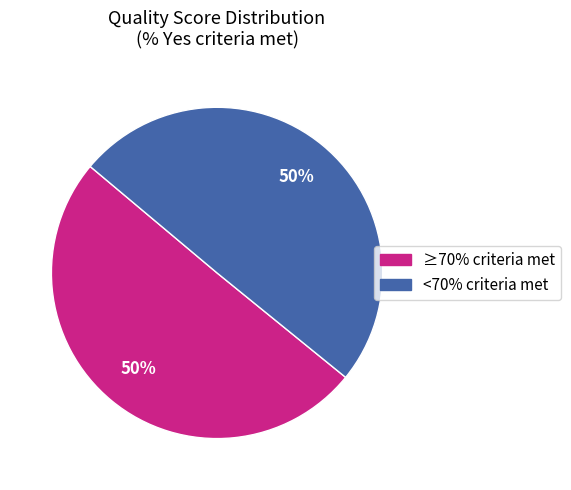

To the nearest percent, what is the average slice percentage?

50%